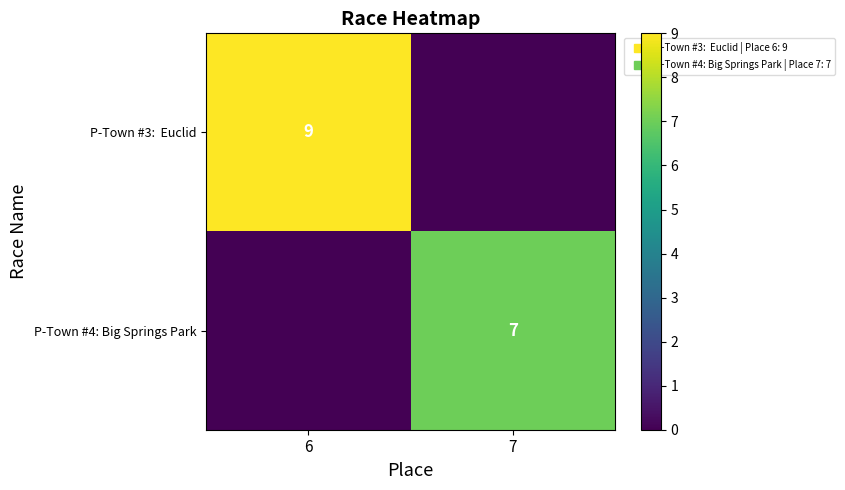

What is the maximum value for P-Town #4: Big Springs Park?

7